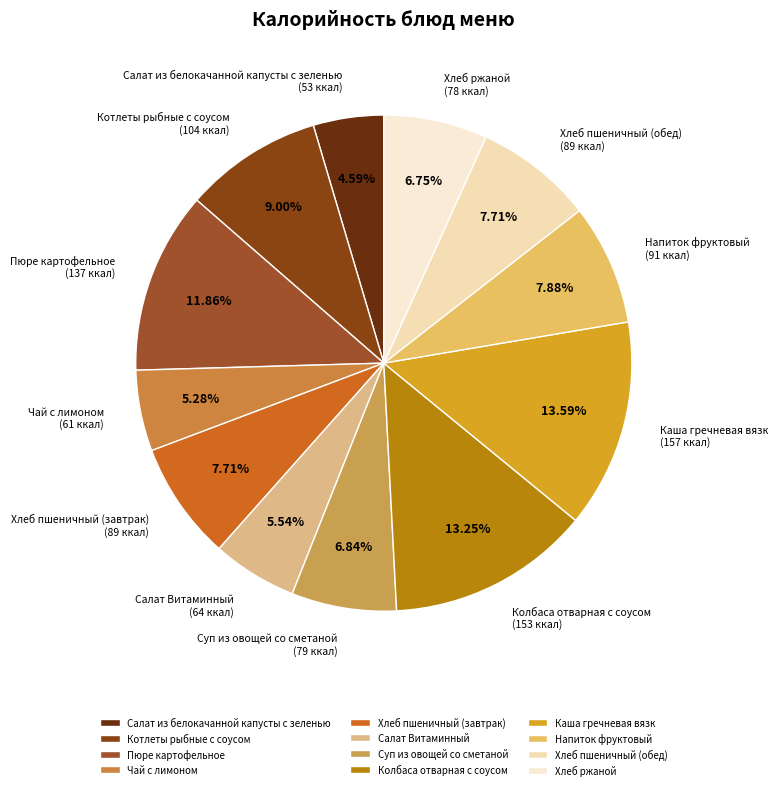

Is it true that Напиток фруктовый is 15% of the pie?

False